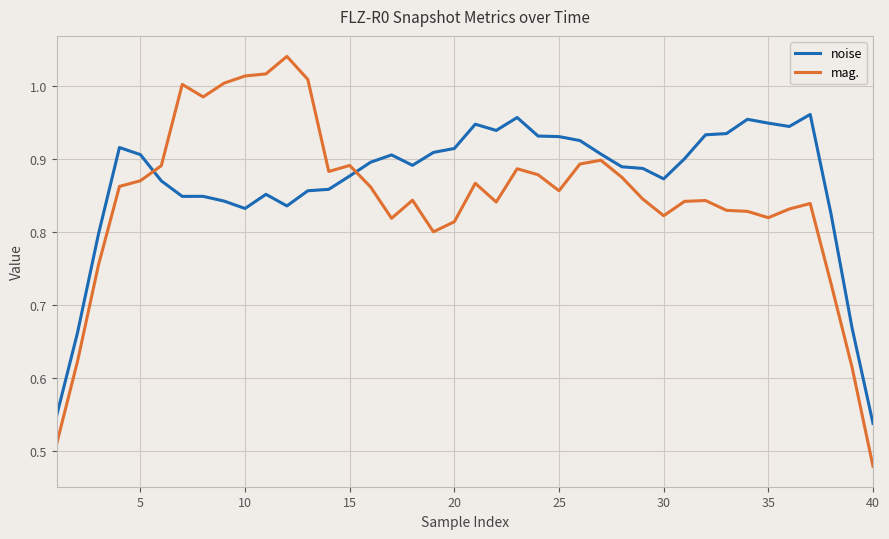

Which series has the largest range (max minus min)?

mag.